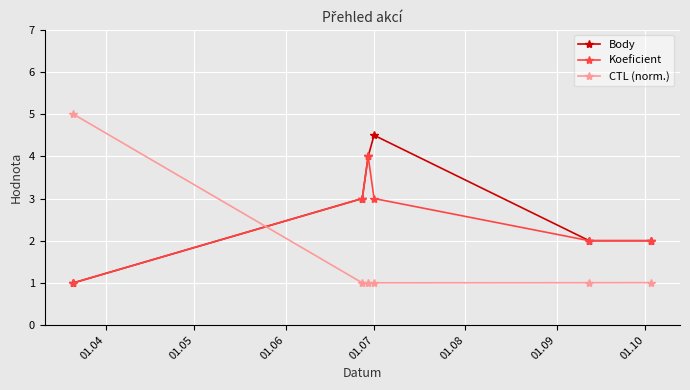

True or false: Body and CTL (norm.) intersect in this chart.

True